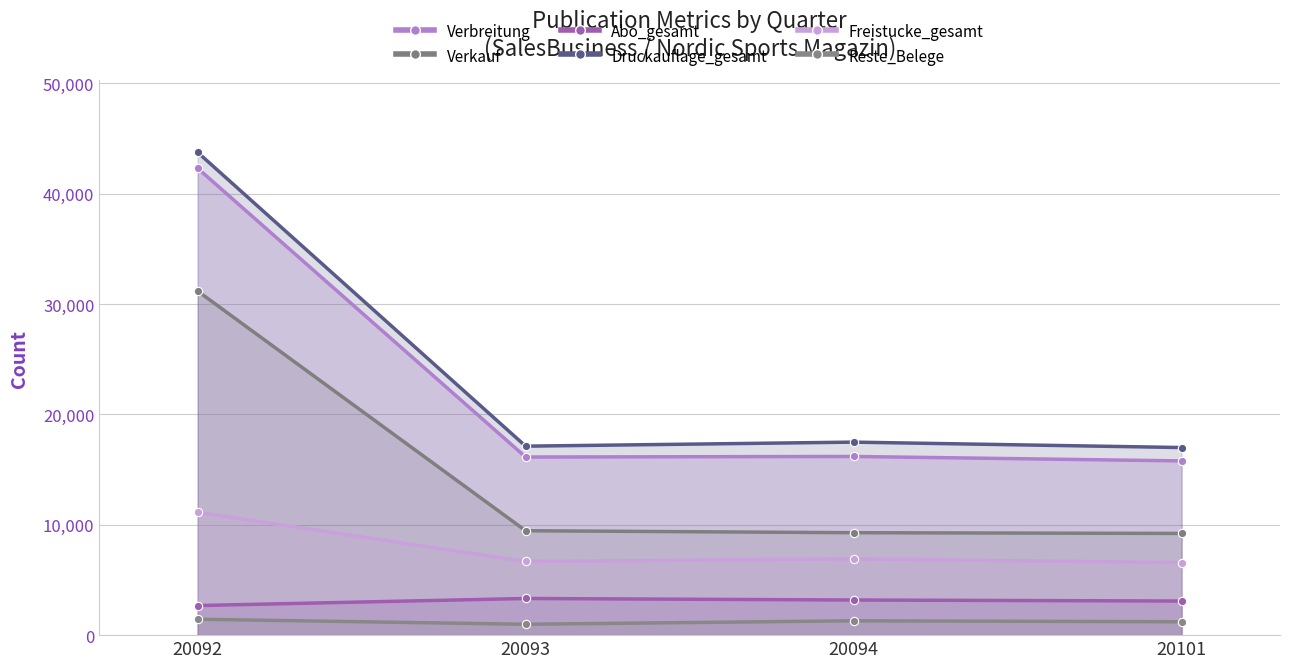

At which category is the sum across all series the highest?

20092